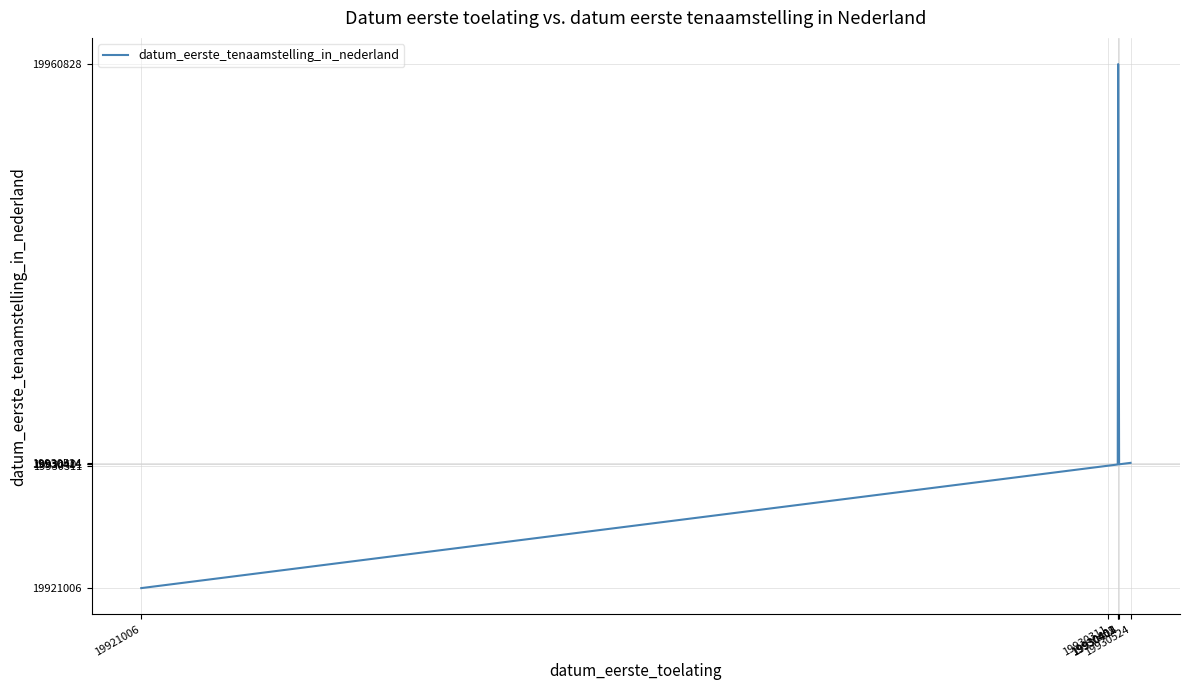

What is the difference between the maximum and minimum values?

39822